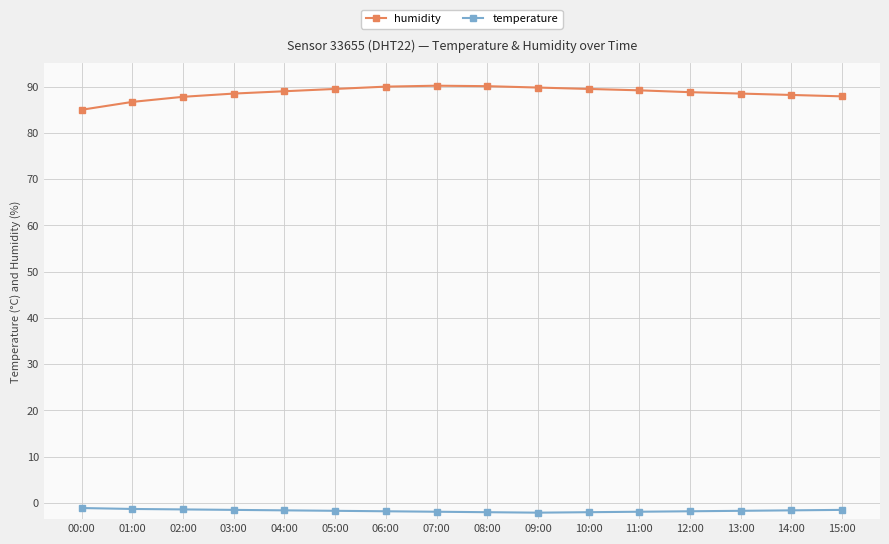

Which series has the largest range (max minus min)?

humidity